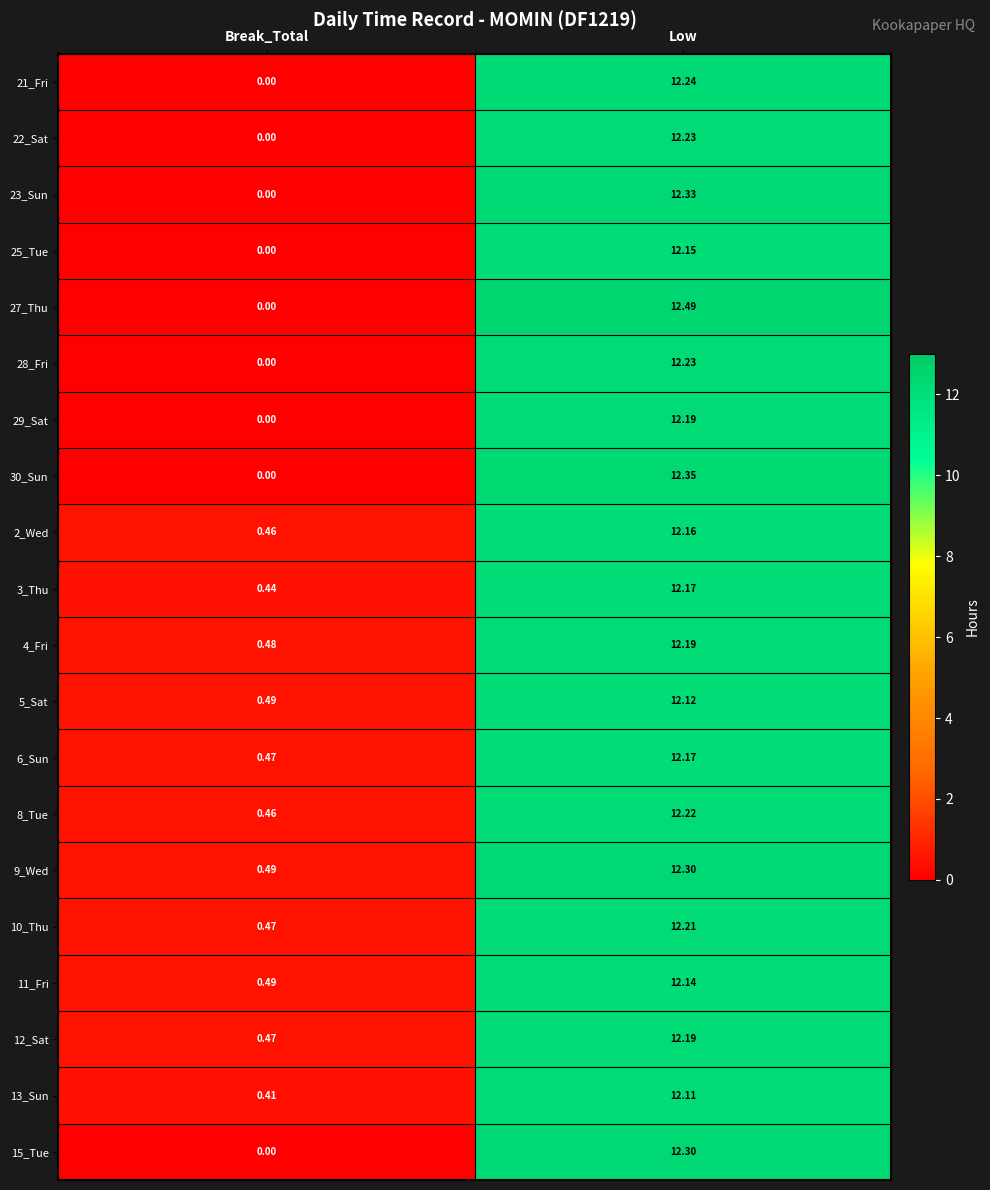

Rank the categories by 10_Thu value from highest to lowest.

Low, Break_Total